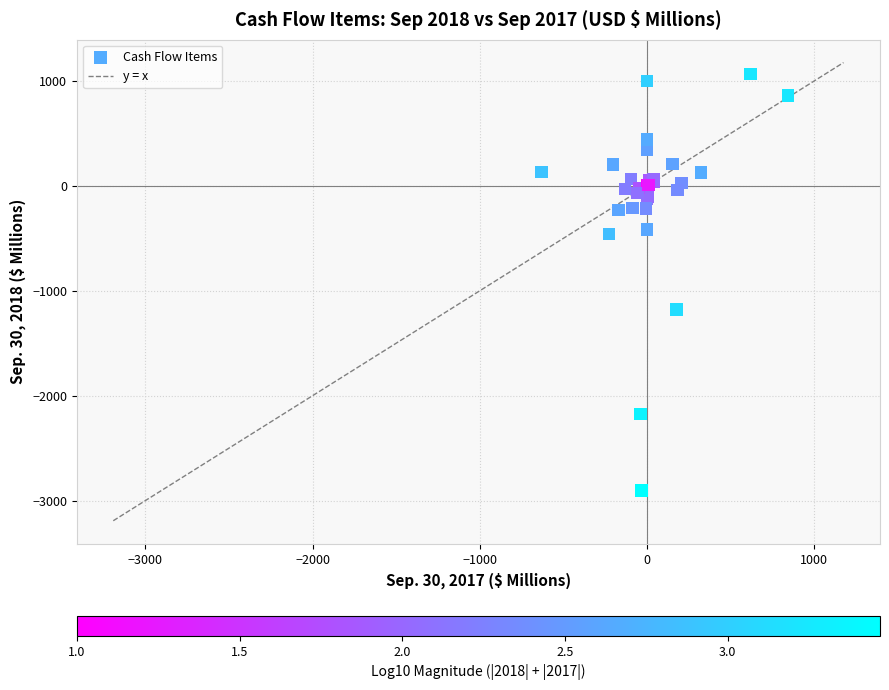

What Y value in the scatter plot is closest to -916?

-1176